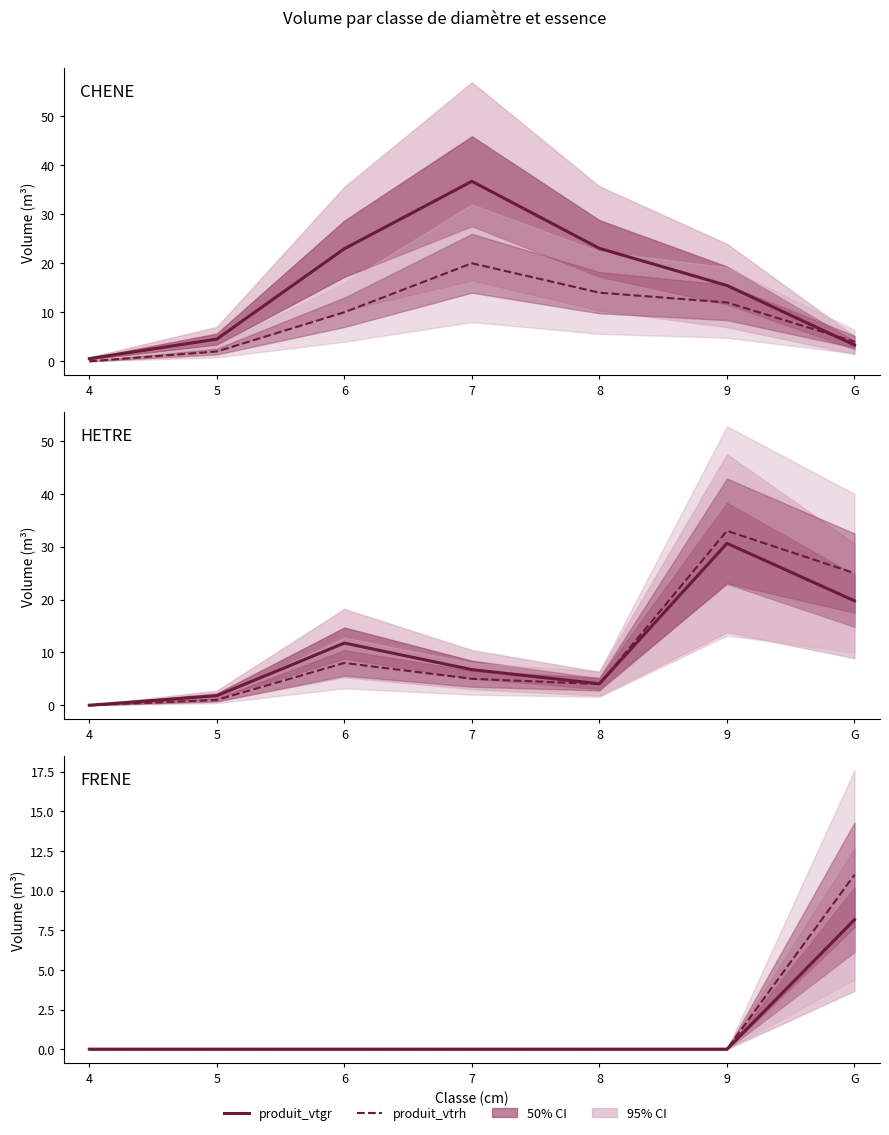

What is the label of the 2nd point from the right?

9